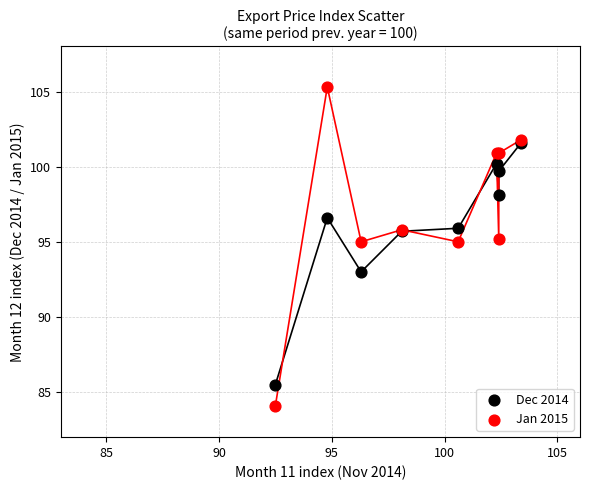

Which series contains the highest Y value?

Jan 2015